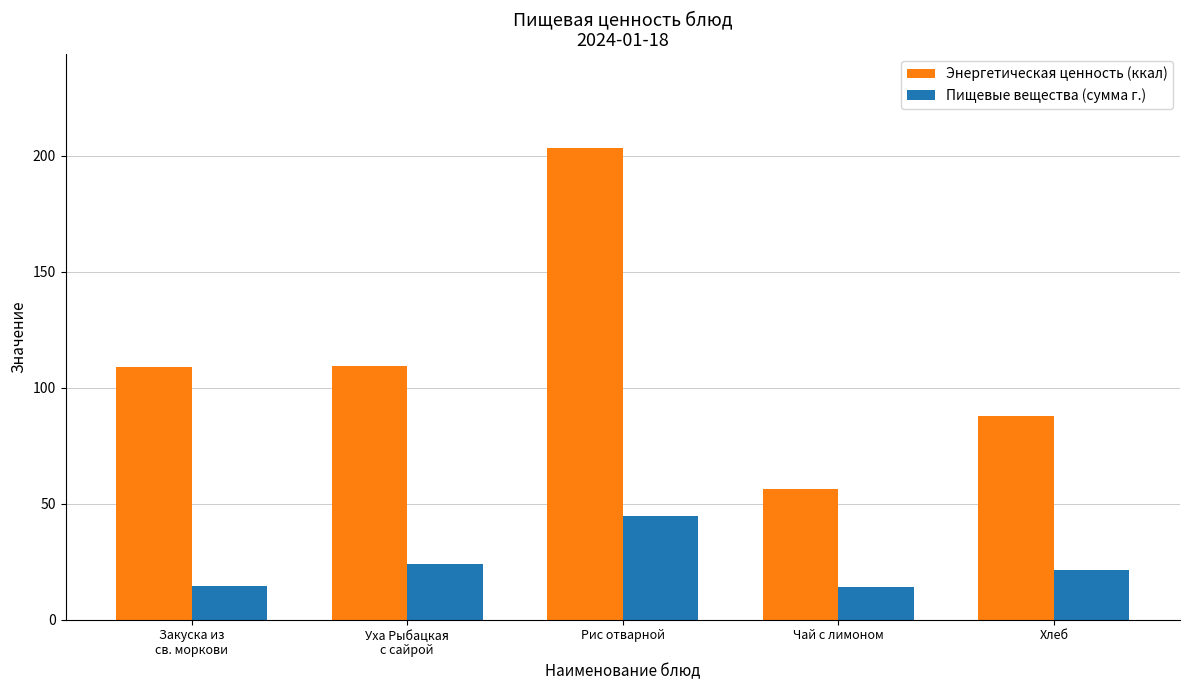

Is it true that Пищевые вещества (сумма г.) equals 23.9 at Уха Рыбацкая
с сайрой?

True